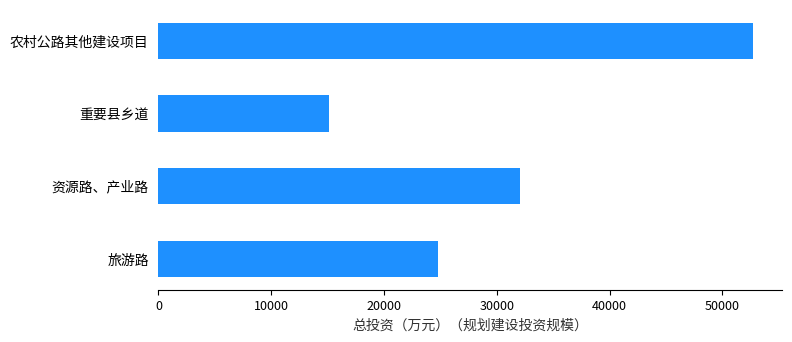

Between 旅游路 and 农村公路其他建设项目, which is larger?

农村公路其他建设项目